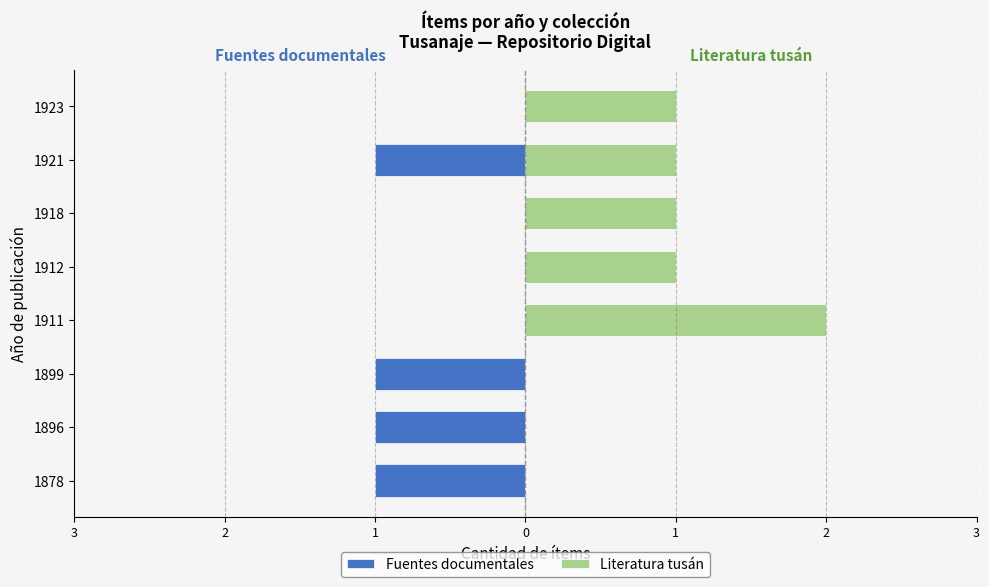

At 1899, list the series in order from largest to smallest.

Literatura tusán, Fuentes documentales